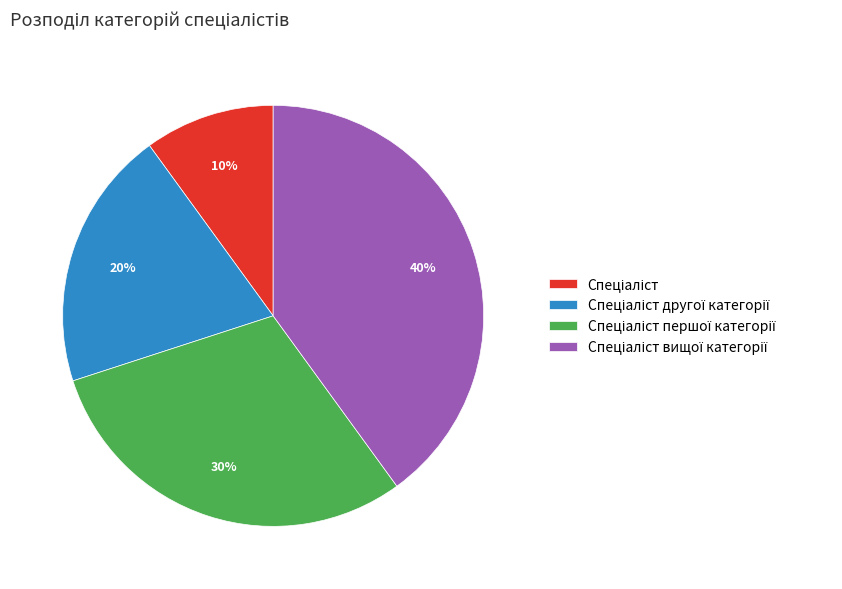

To the nearest percent, what is the average slice percentage?

25%